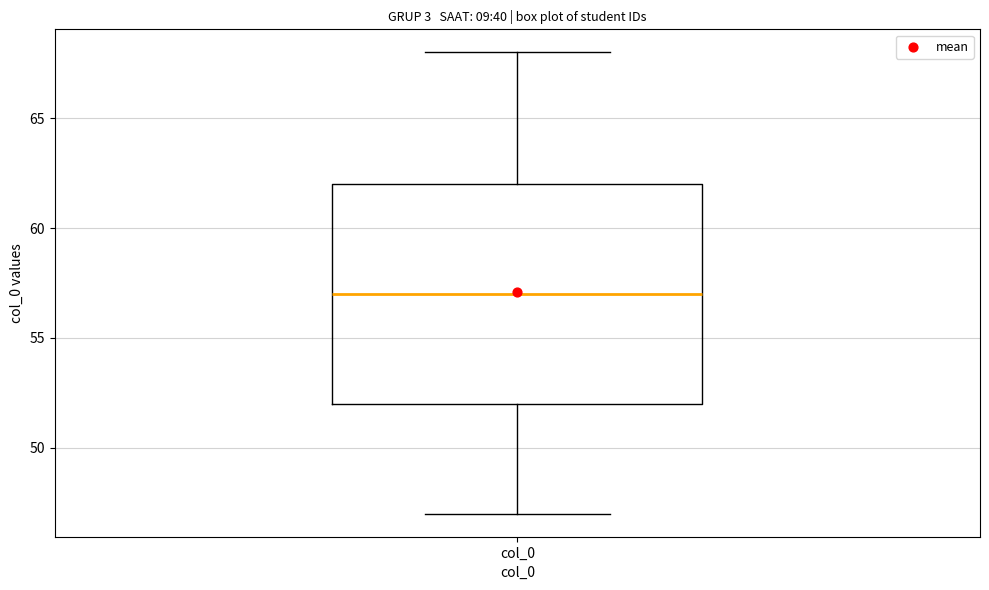

Read this box plot against the y-axis: the position of the median line, the range covered by the box, and the ends of both whiskers. The values are not printed on the chart, so give them approximately, as read against the axis.

median 57, box 52 to 62, whiskers 47 to 68